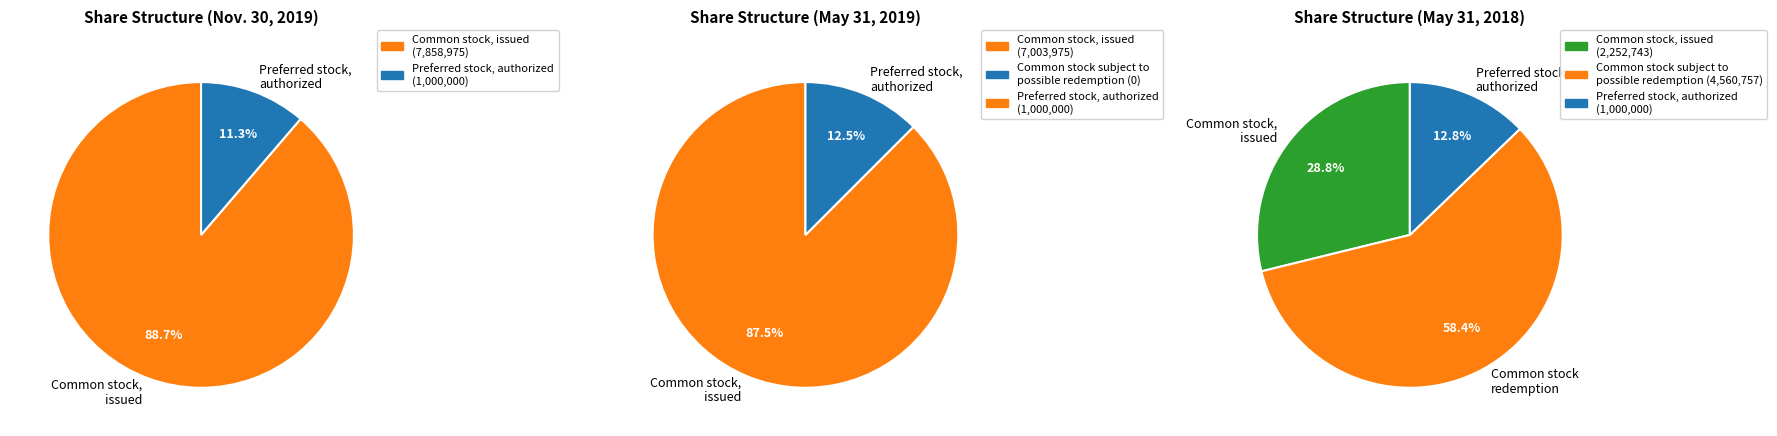

How much of the chart is everything except May 31, 2019?

24.3%